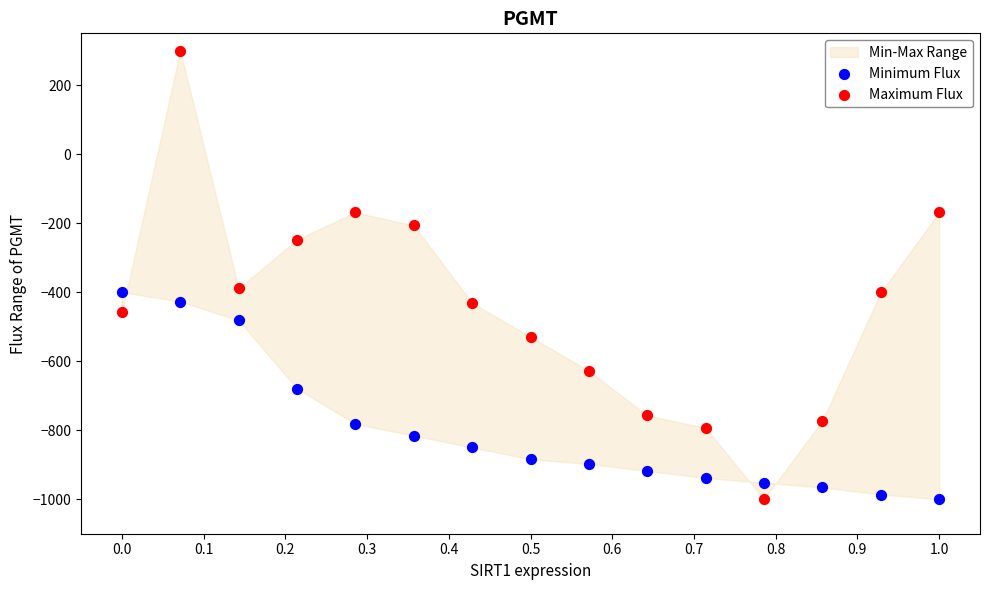

Which series has the largest Y range (max minus min)?

Maximum Flux